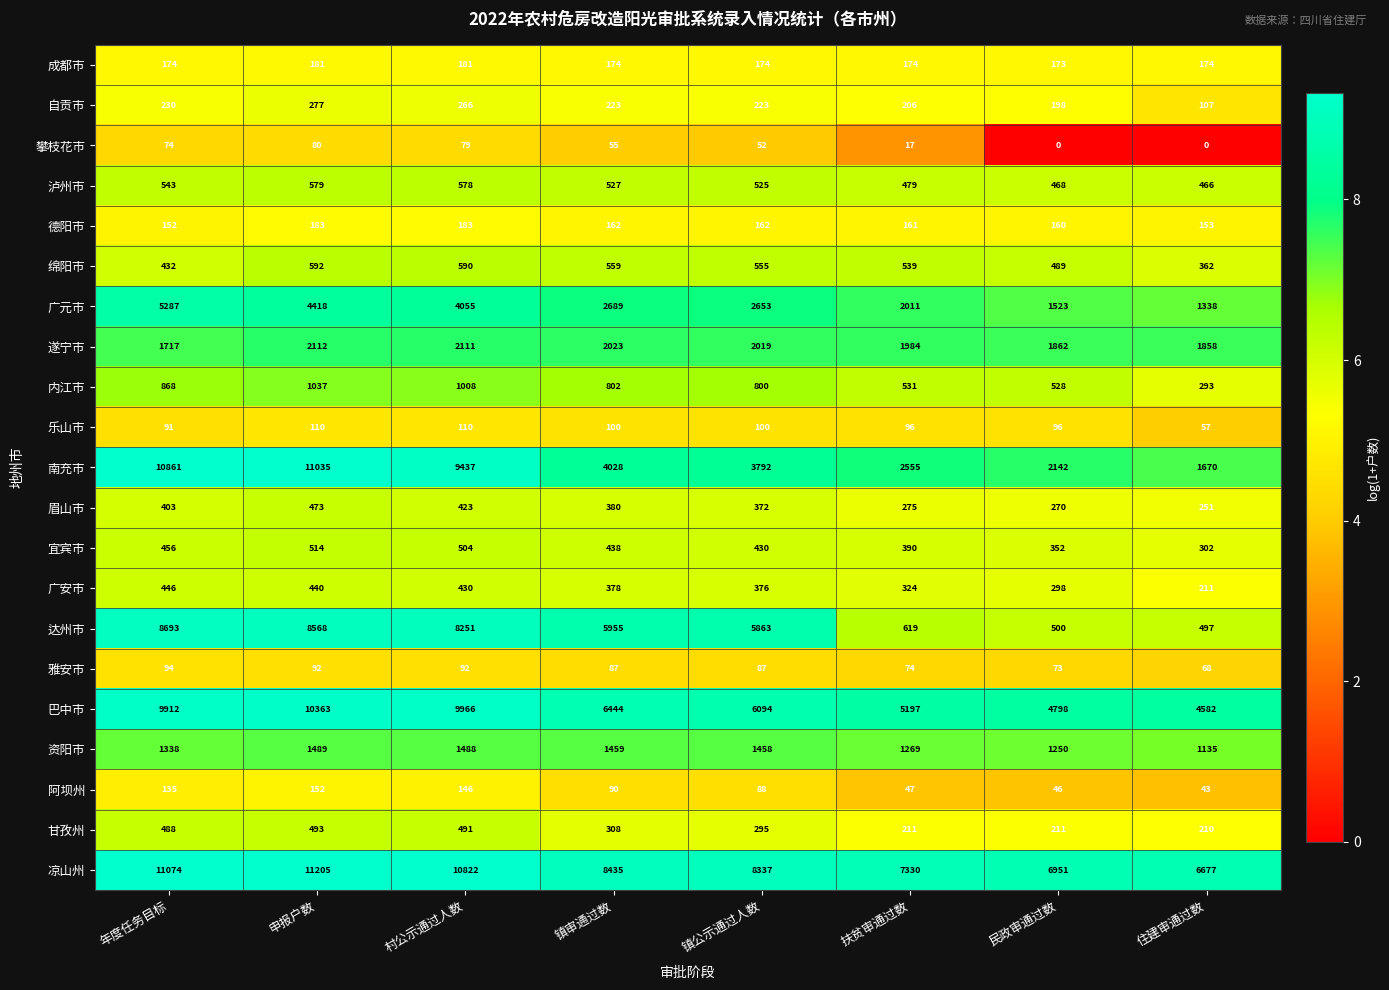

Where does the 遂宁市 series first go above 2019?

申报户数